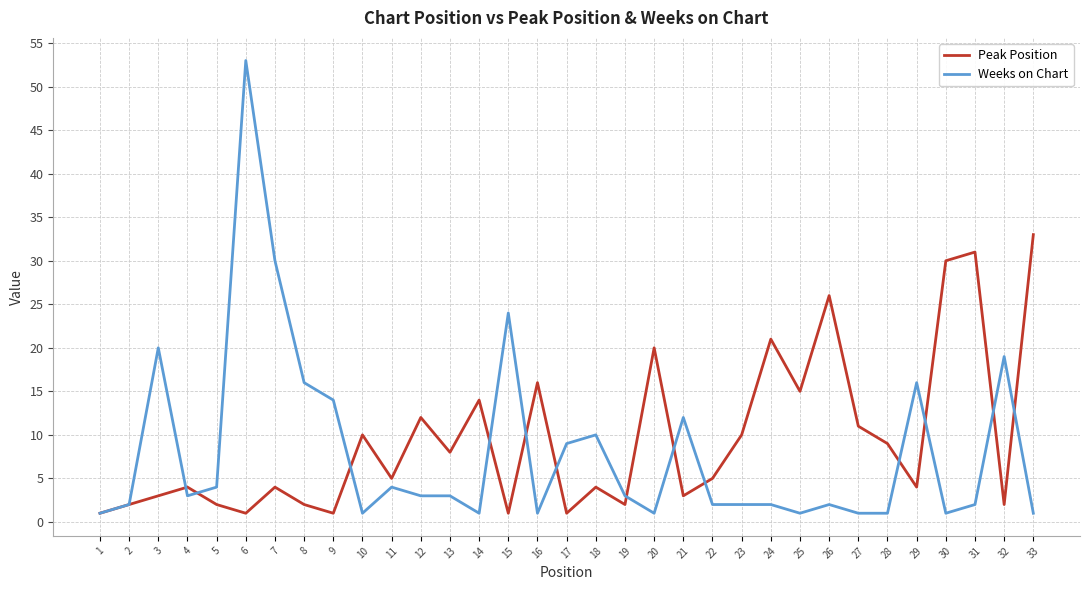

Reading right to left, extract all data points from this chart.

Peak Position: 33=33	32=2	31=31	30=30	29=4	28=9	27=11	26=26	25=15	24=21	23=10	22=5	21=3	20=20	19=2	18=4	17=1	16=16	15=1	14=14	13=8	12=12	11=5	10=10	9=1	8=2	7=4	6=1	5=2	4=4	3=3	2=2	1=1
Weeks on Chart: 33=1	32=19	31=2	30=1	29=16	28=1	27=1	26=2	25=1	24=2	23=2	22=2	21=12	20=1	19=3	18=10	17=9	16=1	15=24	14=1	13=3	12=3	11=4	10=1	9=14	8=16	7=30	6=53	5=4	4=3	3=20	2=2	1=1